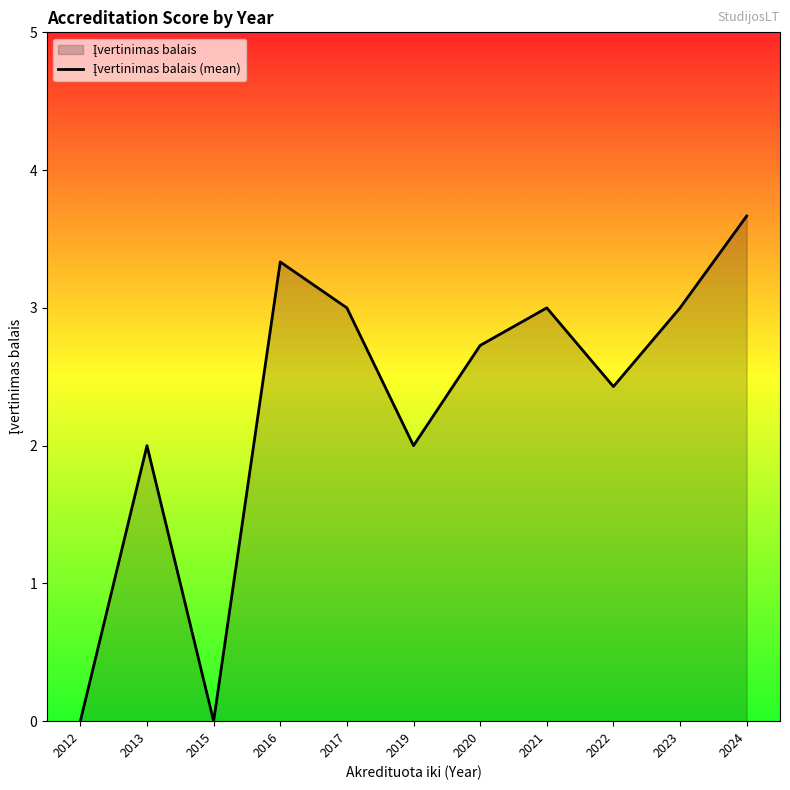

How many lines are shown in the chart?

1